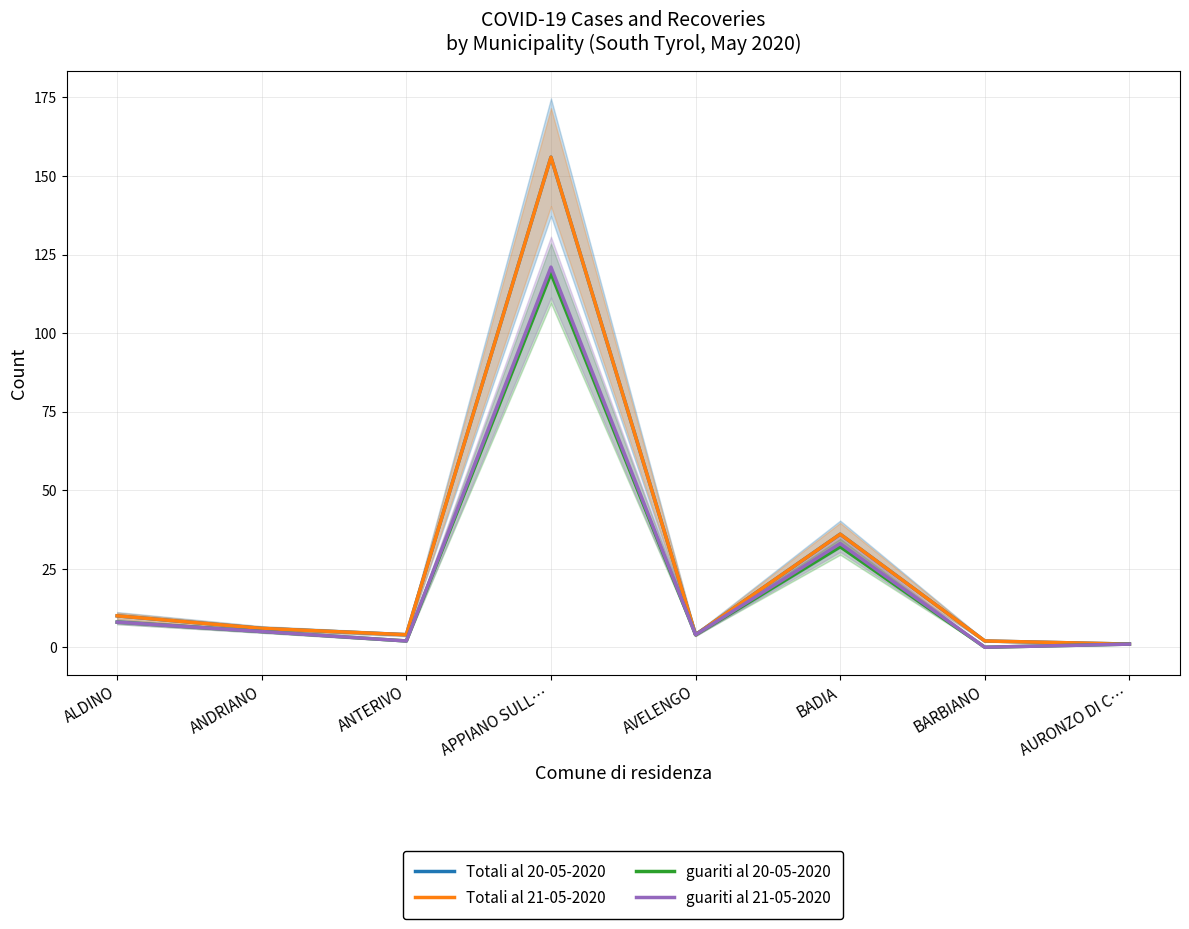

What is the difference between the second highest and minimum values in the guariti al 20-05-2020 series?

32